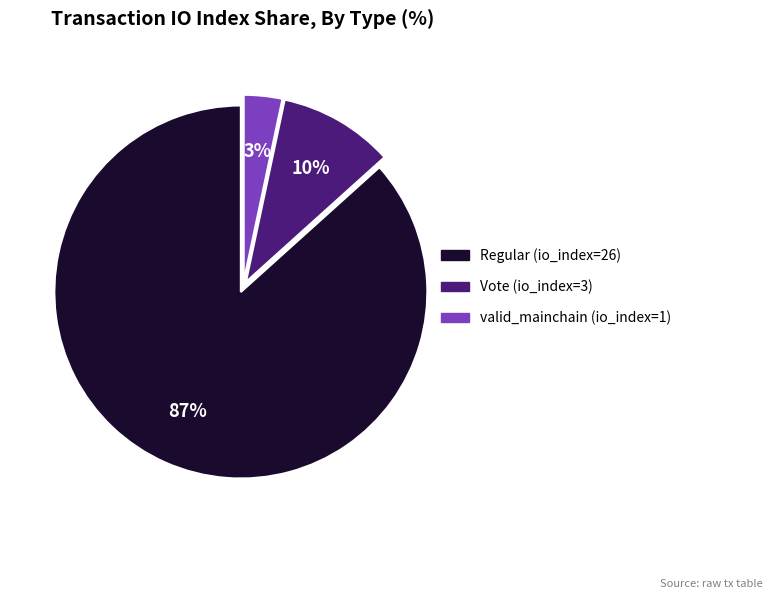

To the nearest percent, what portion does valid_mainchain (io_index=1) represent?

3%